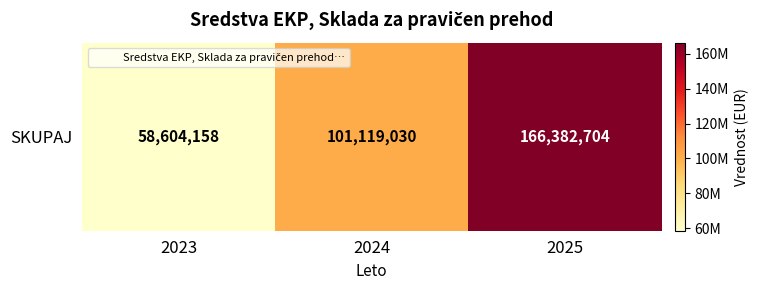

Reading left to right, list all the values displayed in this chart.

2023=58604158	2024=101119030	2025=166382704